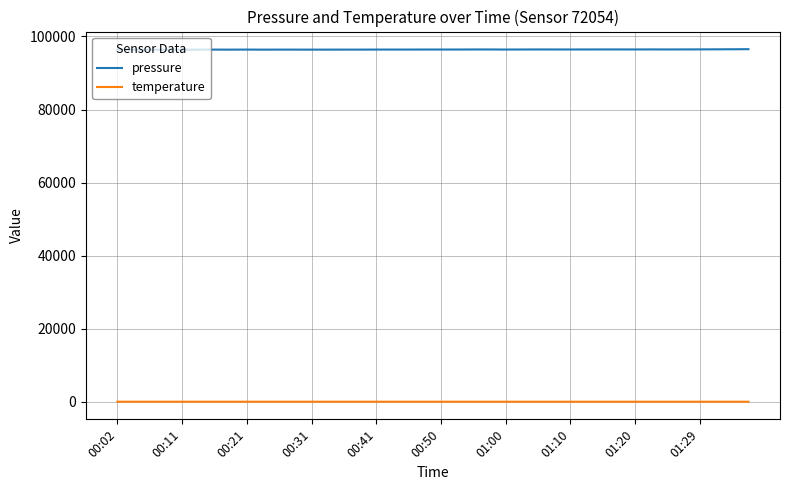

Which series has the widest spread of values?

pressure